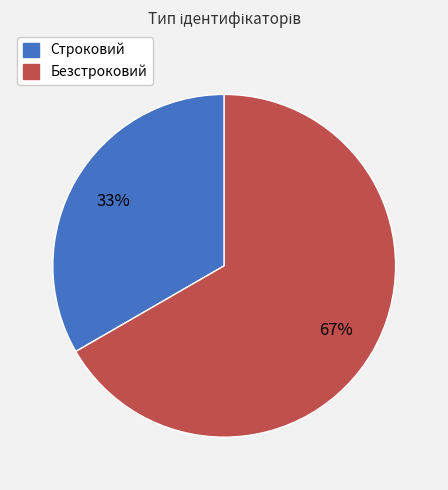

Which category has the smallest portion of the pie?

Строковий